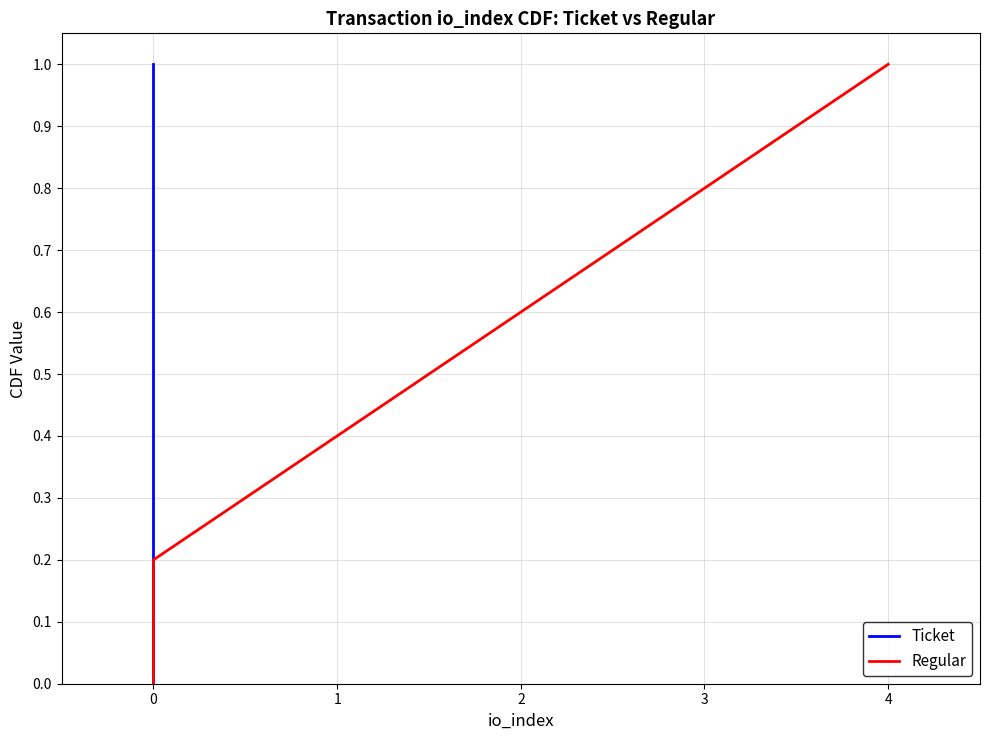

What is the difference between the second highest and second lowest values in the Ticket series?

0.6